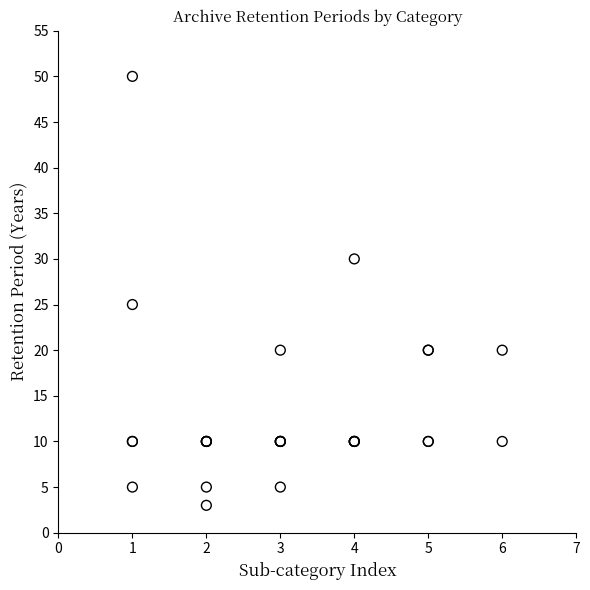

What Y value in the scatter plot is closest to 26?

25